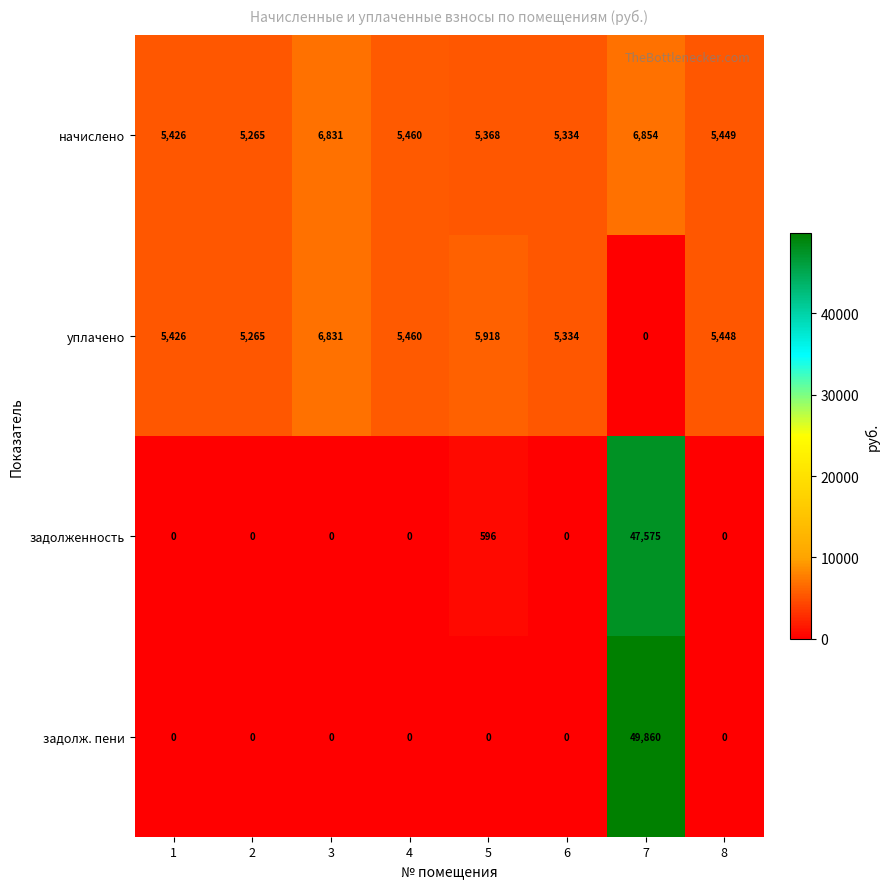

What is the highest value of the начислено series?

6854